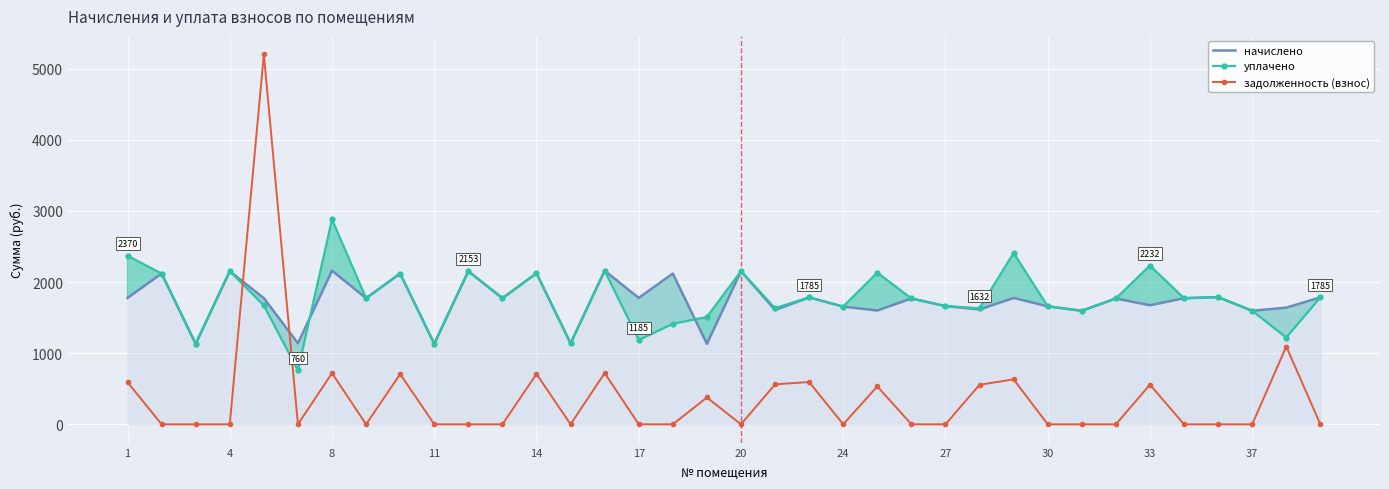

Rank the series by their maximum value, from lowest to highest.

начислено, уплачено, задолженность (взнос)